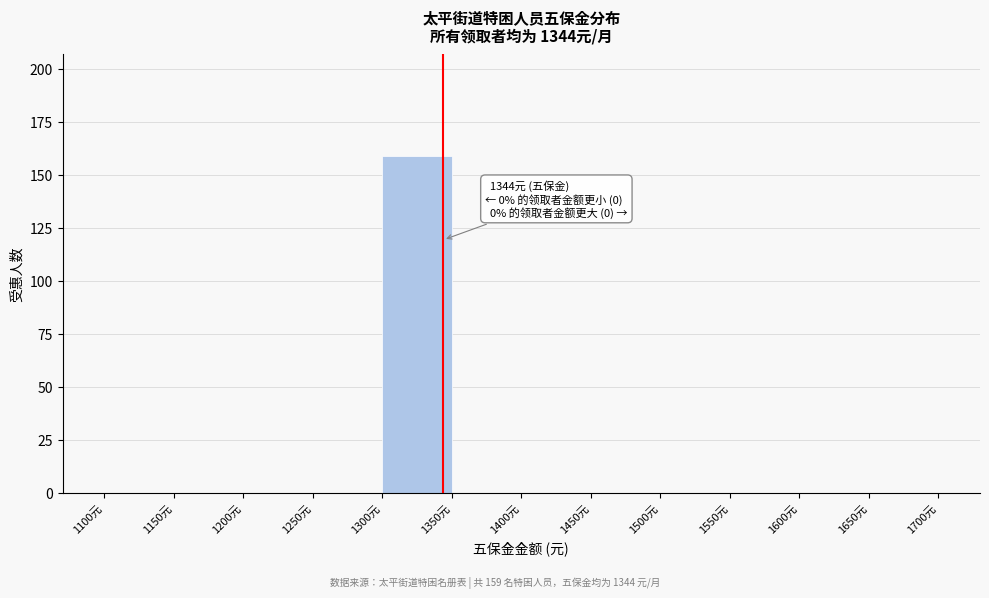

Which range on the x-axis has the tallest bar?

1300 to 1350